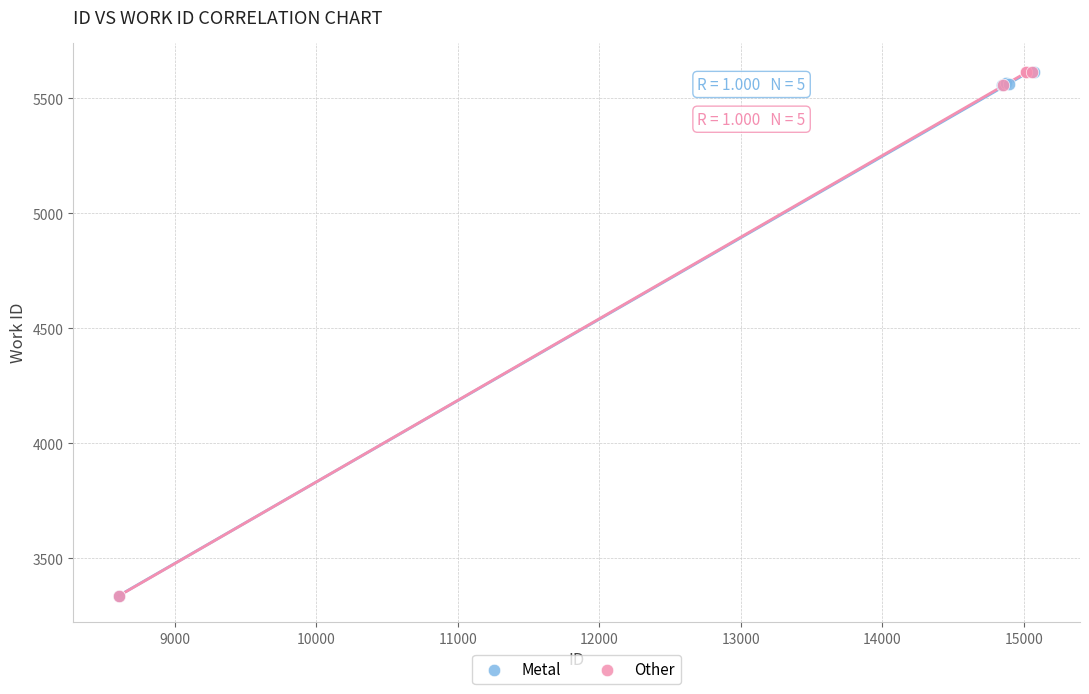

What are all the series names shown in the legend?

Metal, Other